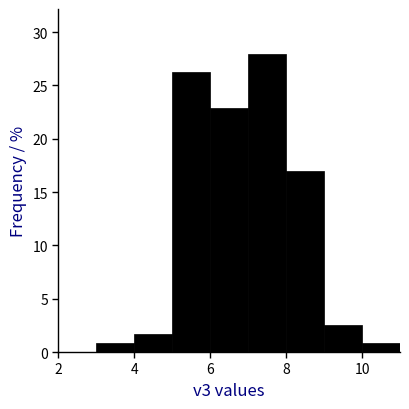

Reading left to right, list every bar in this chart as the range it spans on the x-axis followed by its height. The values are not printed on the chart, so give them approximately, as read against the axis.

3 to 4: 1.0
4 to 5: 1.5
5 to 6: 26.5
6 to 7: 23.0
7 to 8: 28.0
8 to 9: 17.0
9 to 10: 2.5
10 to 11: 1.0